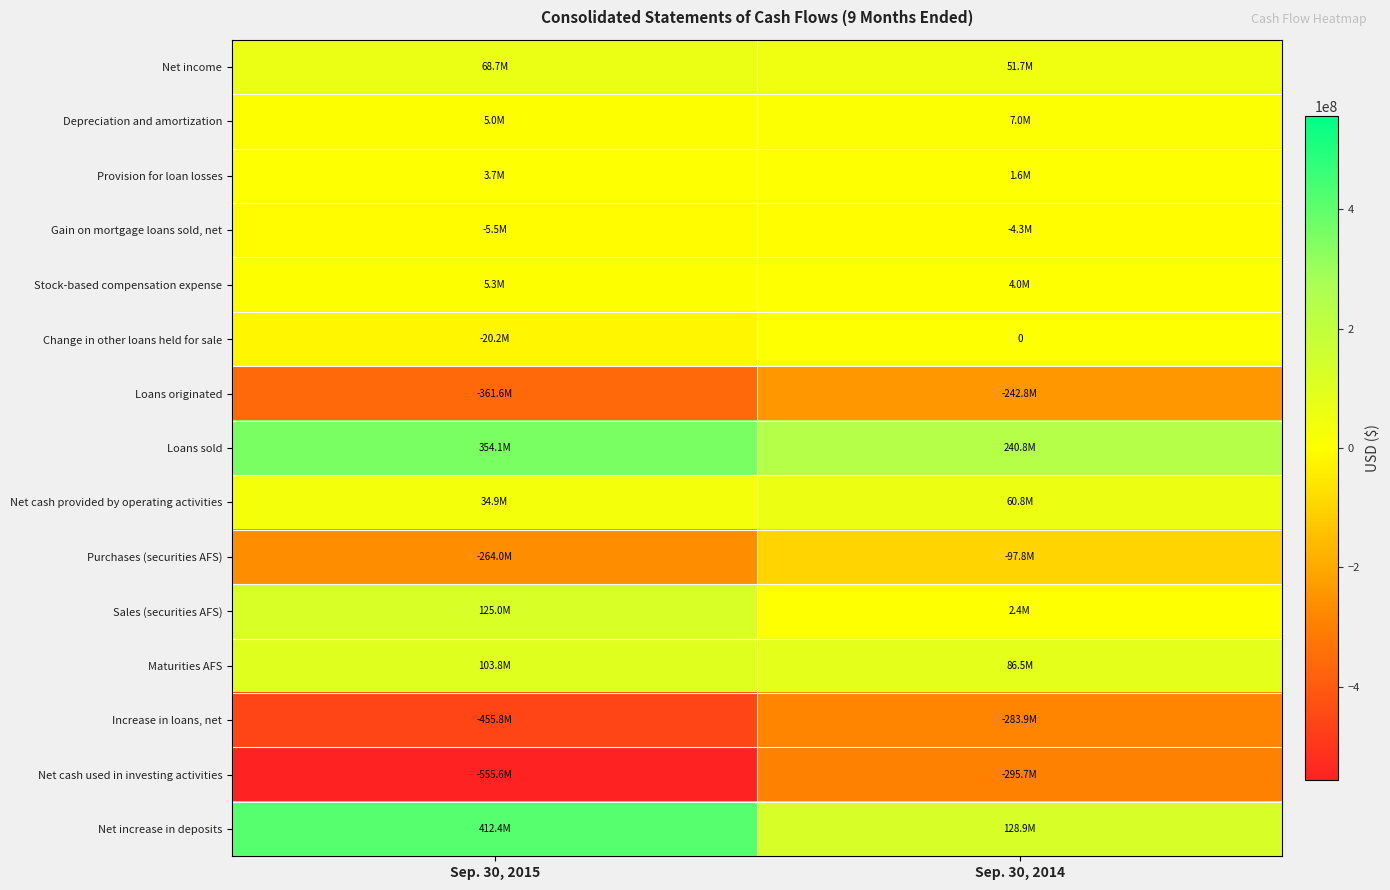

The Loans sold series shows 240761000 at Sep. 30, 2014. True or false?

True